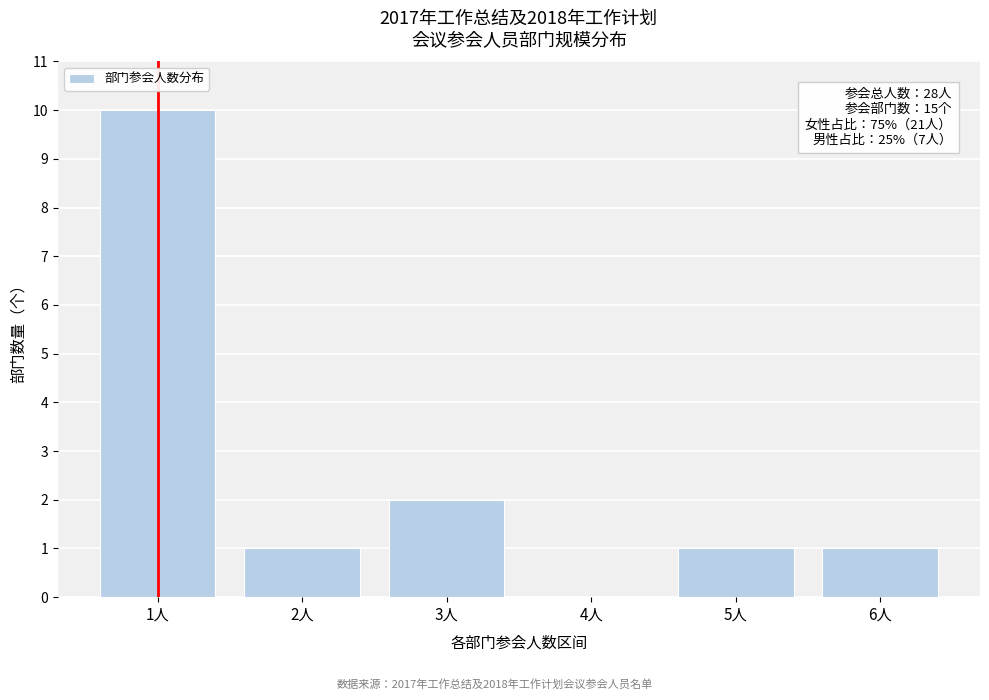

Reading right to left, extract all data points from this chart.

6人=1	5人=1	4人=0	3人=2	2人=1	1人=10